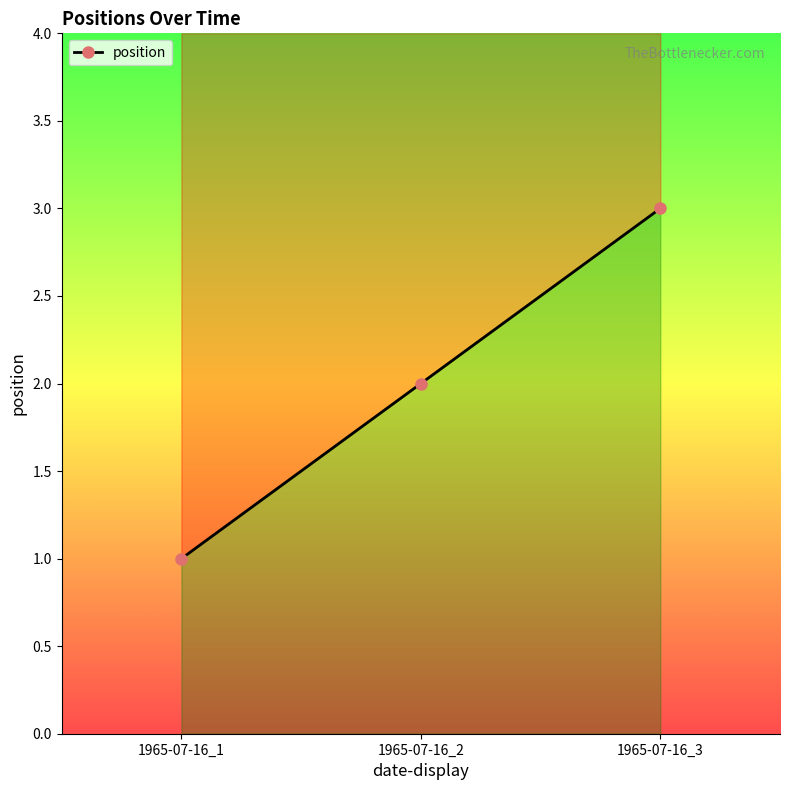

What is the average value?

2